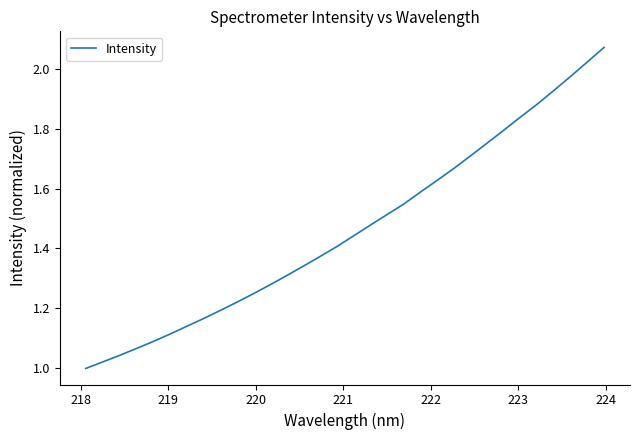

True or false: there are more than 2 points higher than both neighbors.

False